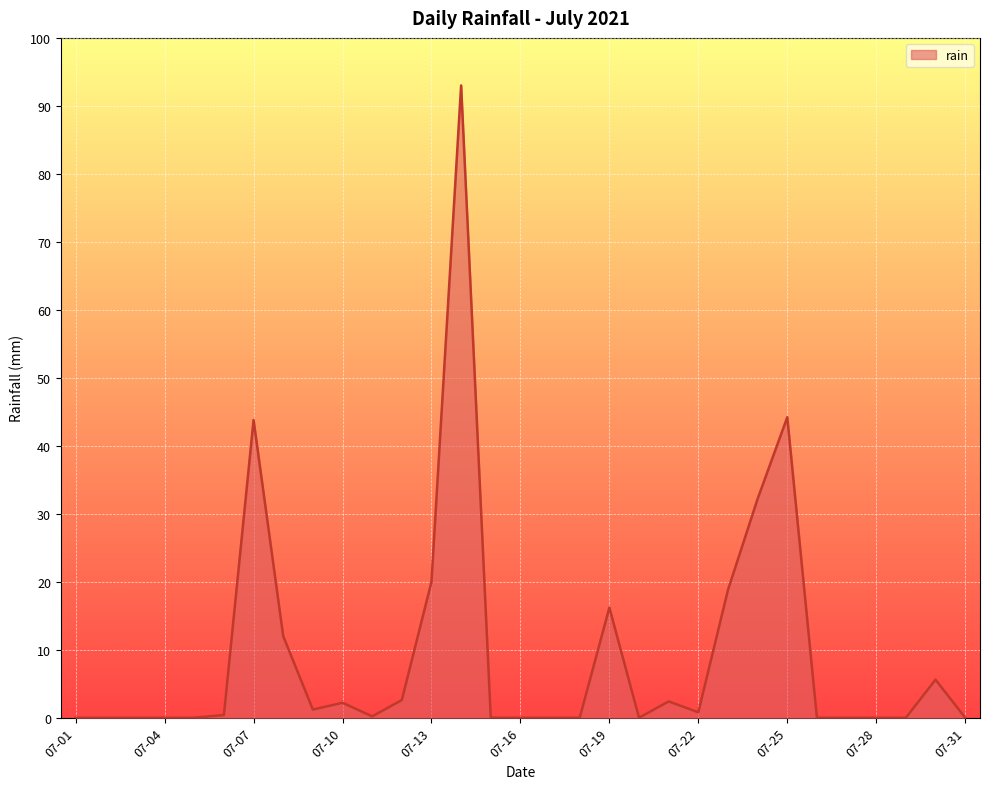

What is the maximum value shown in the chart?

93.0